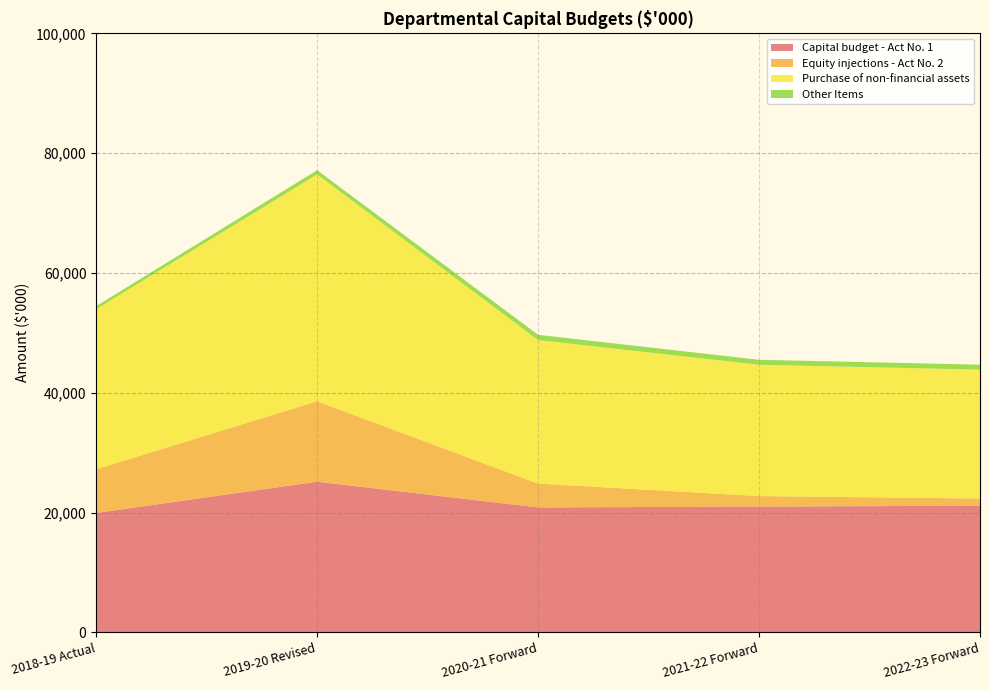

Reading left to right, extract all data points from this chart.

Capital budget - Act No. 1: 19936	25149	20856	20999	21142
Equity injections - Act No. 2: 7294	13426	3980	1752	1202
Purchase of non-financial assets: 26726	37875	23964	21922	21515
Other Items: 504	700	872	829	829